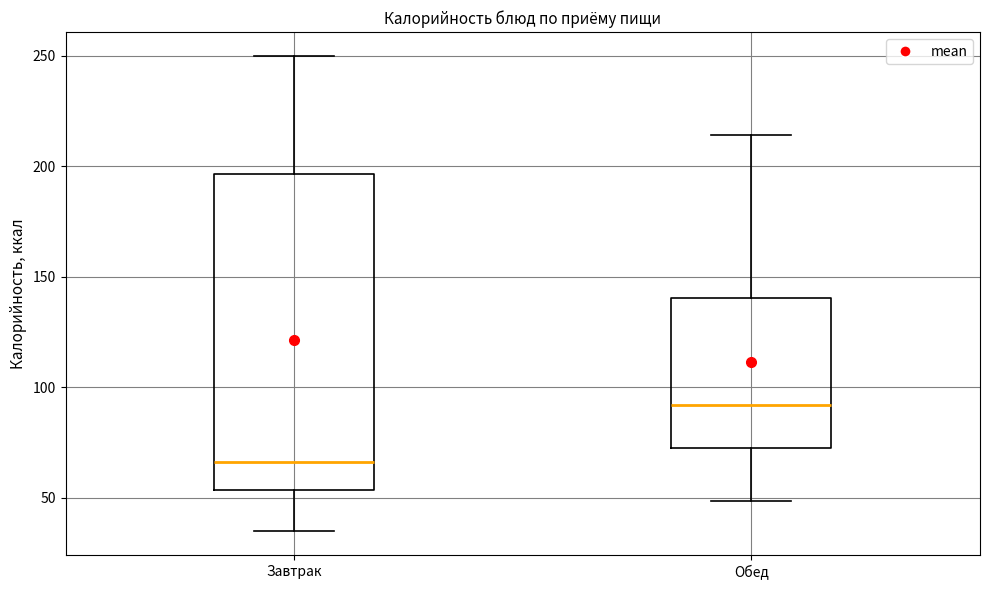

Where does the median line of the box for Обед sit on the y-axis? The values are not printed on the chart, so give them approximately, as read against the axis.

90